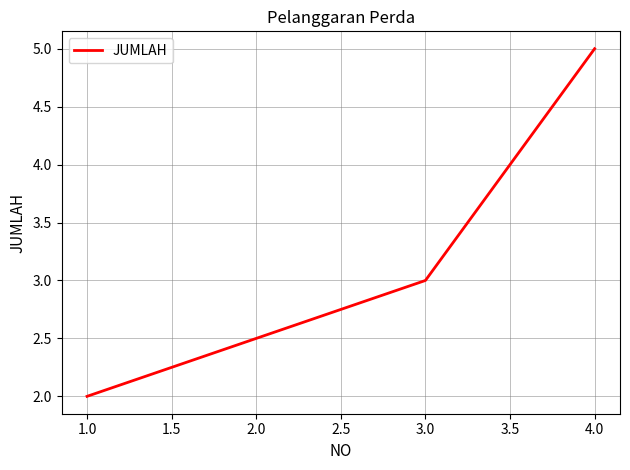

How many series are shown in this chart?

1